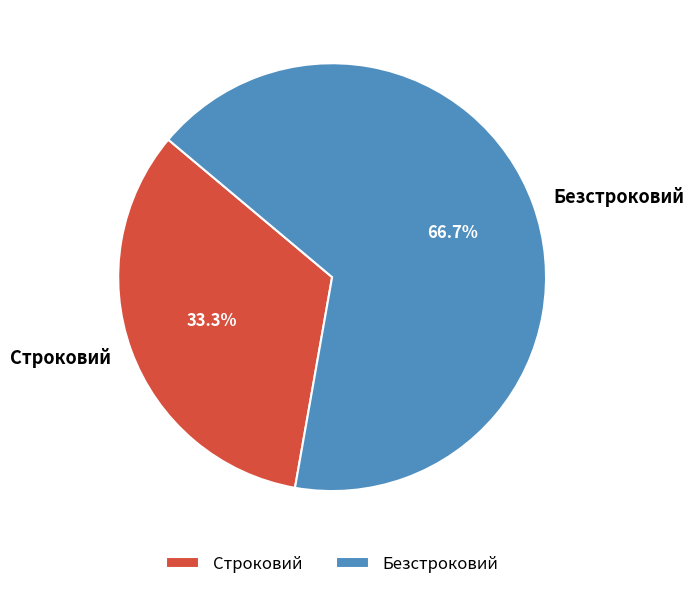

To the nearest percent, what percentage of the pie is Безстроковий?

67%